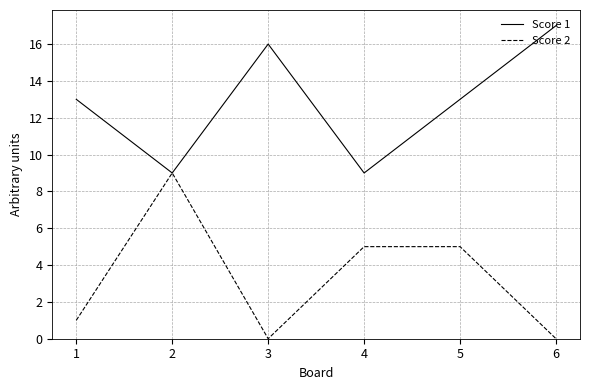

The Score 2 series shows 5 at 5. True or false?

True